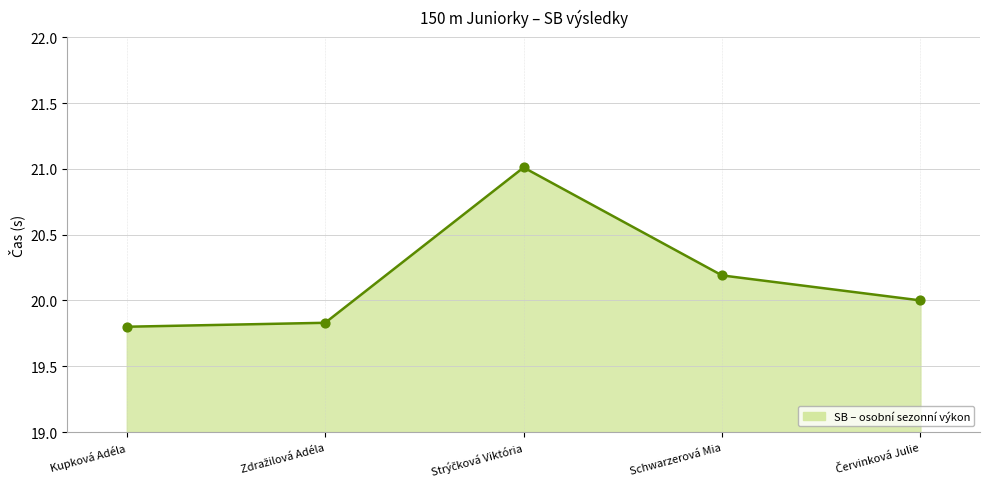

Approximately how many times larger is the value at Schwarzerová Mia compared to Kupková Adéla?

1.0